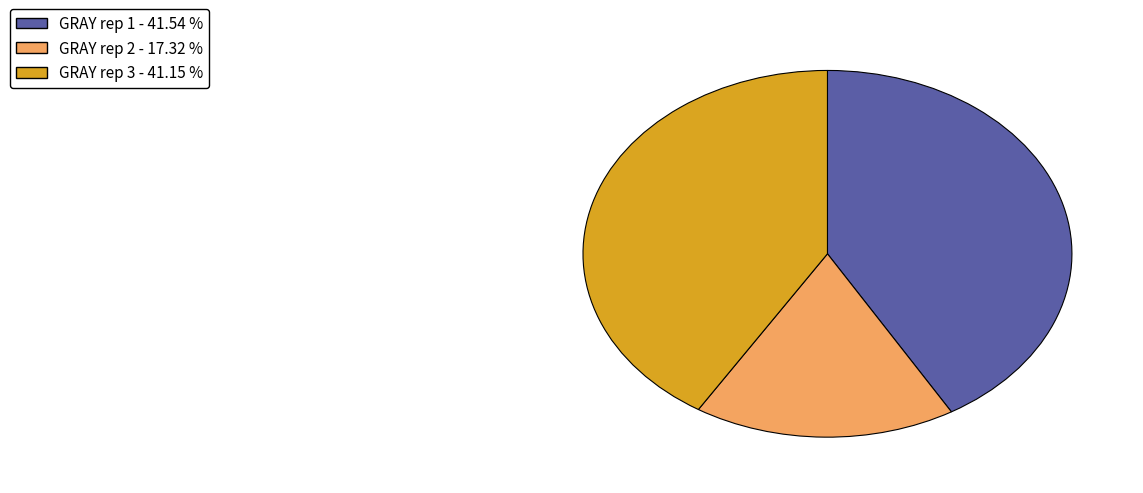

Which category has the smallest portion of the pie?

GRAY rep 2